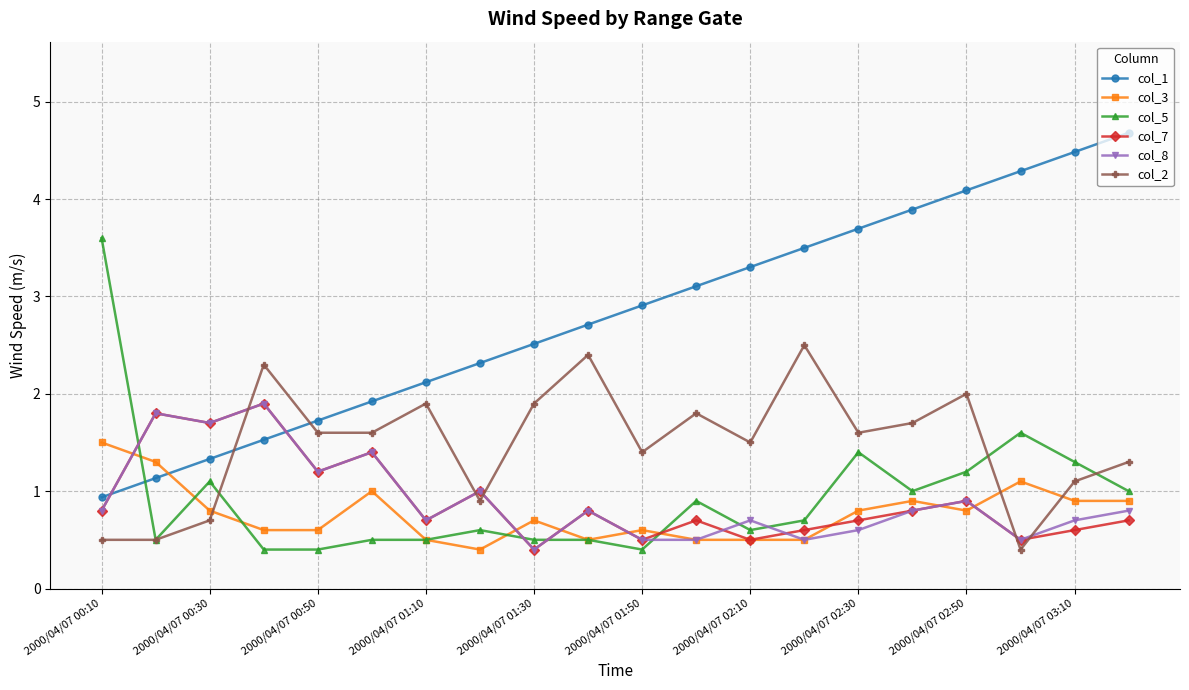

Which series has the widest spread of values?

col_1